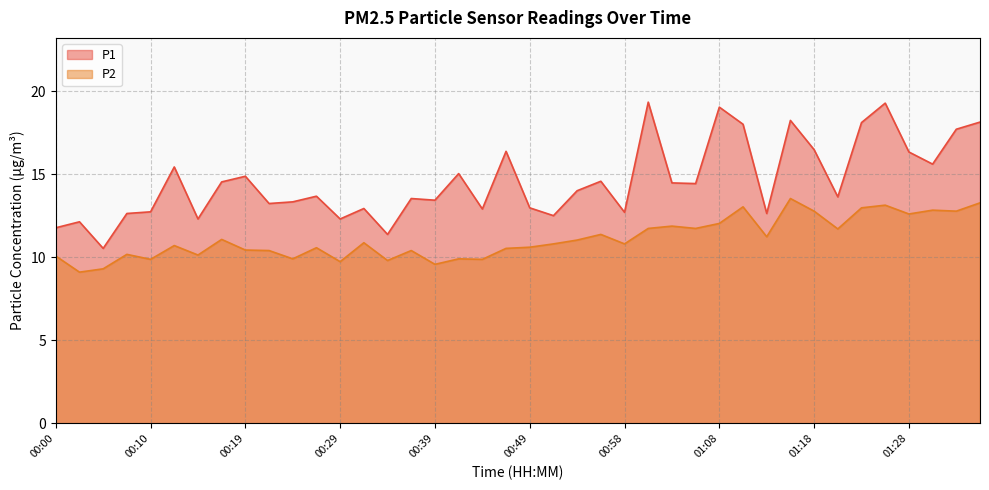

Where is the first local minimum for P2?

00:02